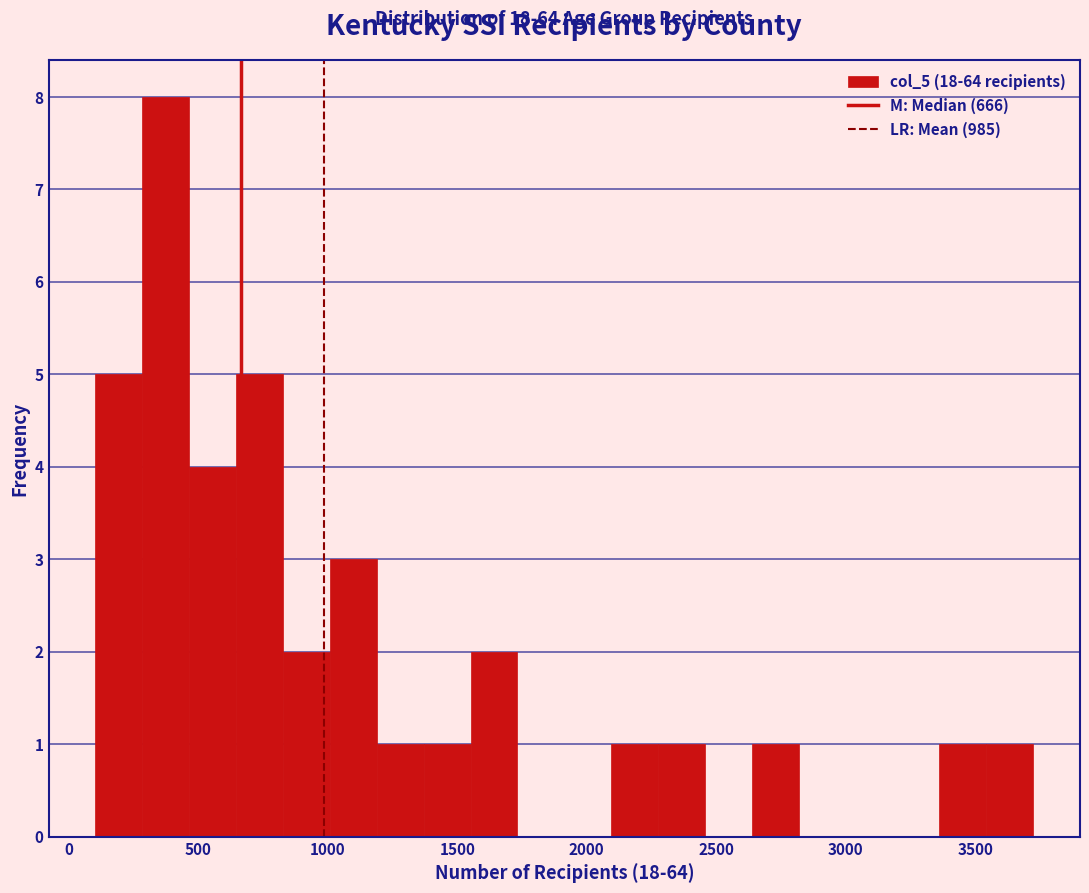

Around what value on the x-axis is the tallest bar? Give the approximate position of its centre, as read against the axis.

350